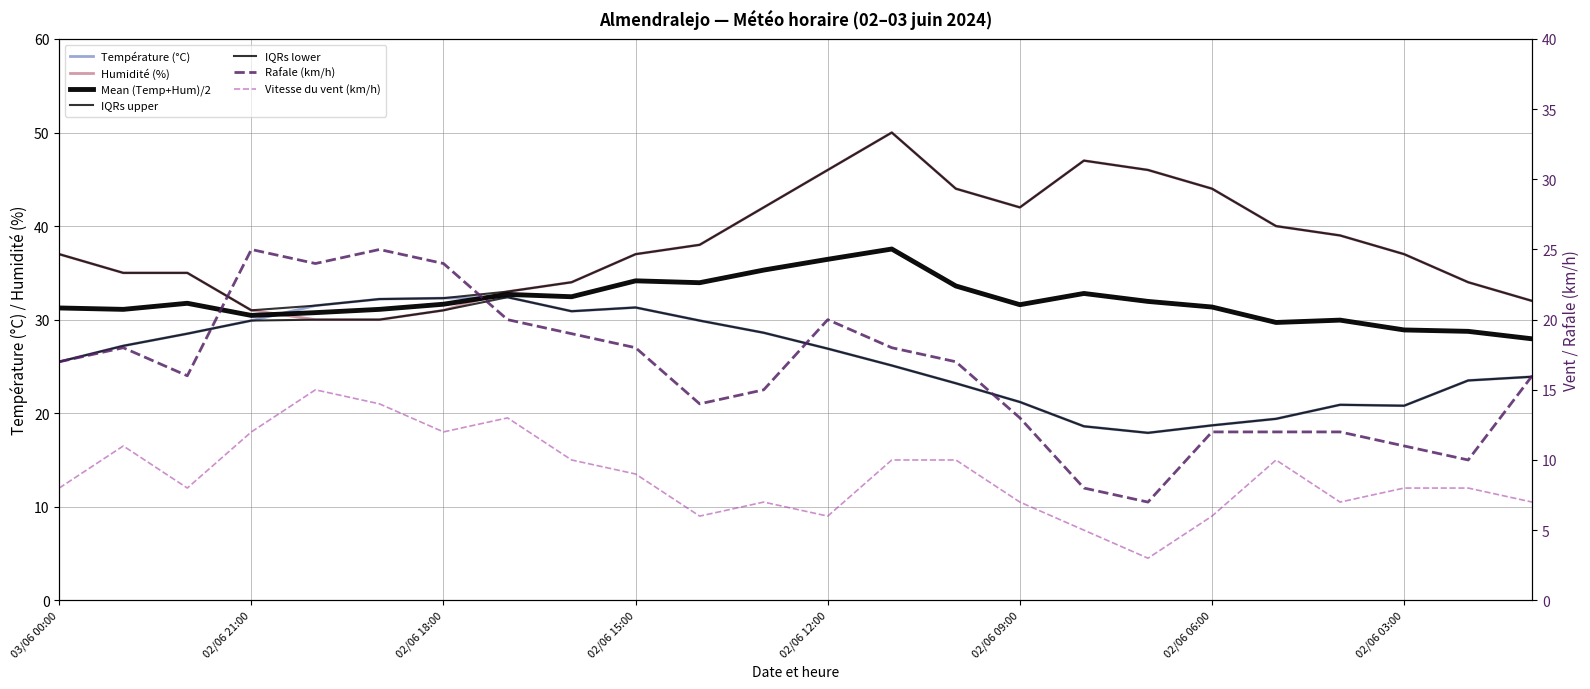

Reading right to left, extract all data points from this chart.

Température (°C): 23.9	23.5	20.8	20.9	19.4	18.7	17.9	18.6	21.2	23.2	25.1	26.9	28.6	29.9	31.3	30.9	32.4	32.3	32.2	31.5	29.9	28.5	27.2	25.5
Vitesse du vent (km/h): 7.0	8.0	8.0	7.0	10.0	6.0	3.0	5.0	7.0	10.0	10.0	6.0	7.0	6.0	9.0	10.0	13.0	12.0	14.0	15.0	12.0	8.0	11.0	8.0
Humidité (%): 32.0	34.0	37.0	39.0	40.0	44.0	46.0	47.0	42.0	44.0	50.0	46.0	42.0	38.0	37.0	34.0	33.0	31.0	30.0	30.0	31.0	35.0	35.0	37.0
Rafale (km/h): 16.0	10.0	11.0	12.0	12.0	12.0	7.0	8.0	13.0	17.0	18.0	20.0	15.0	14.0	18.0	19.0	20.0	24.0	25.0	24.0	25.0	16.0	18.0	17.0